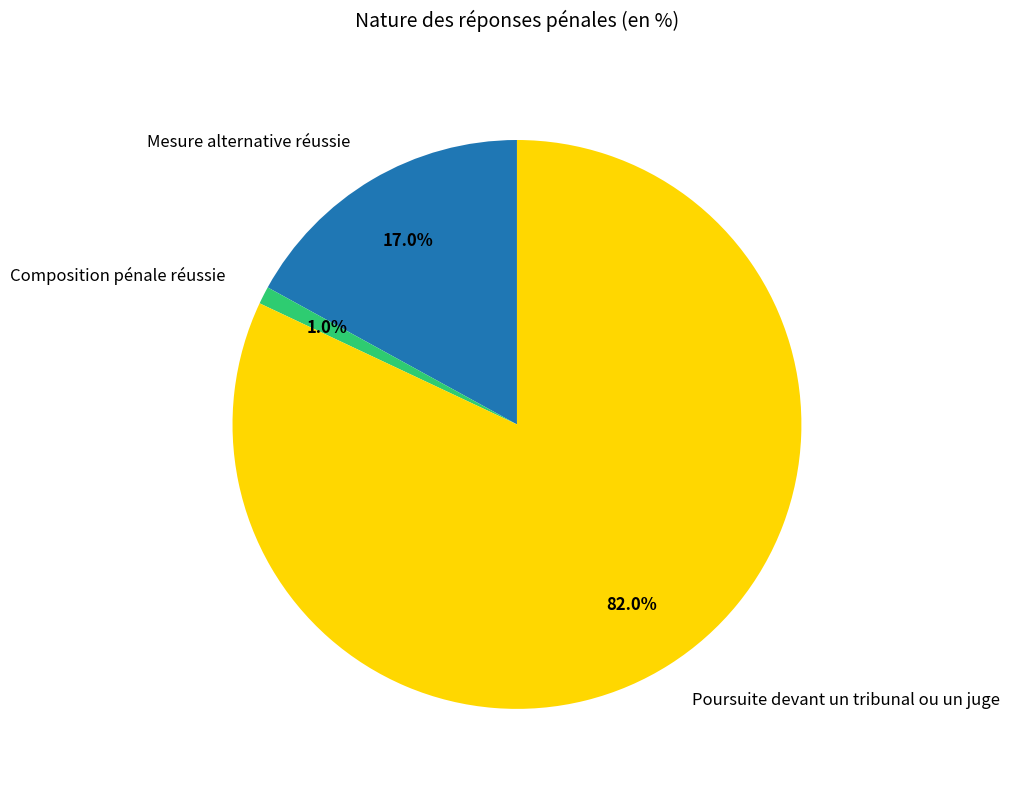

The Mesure alternative réussie slice represents 17% of the pie. True or false?

True